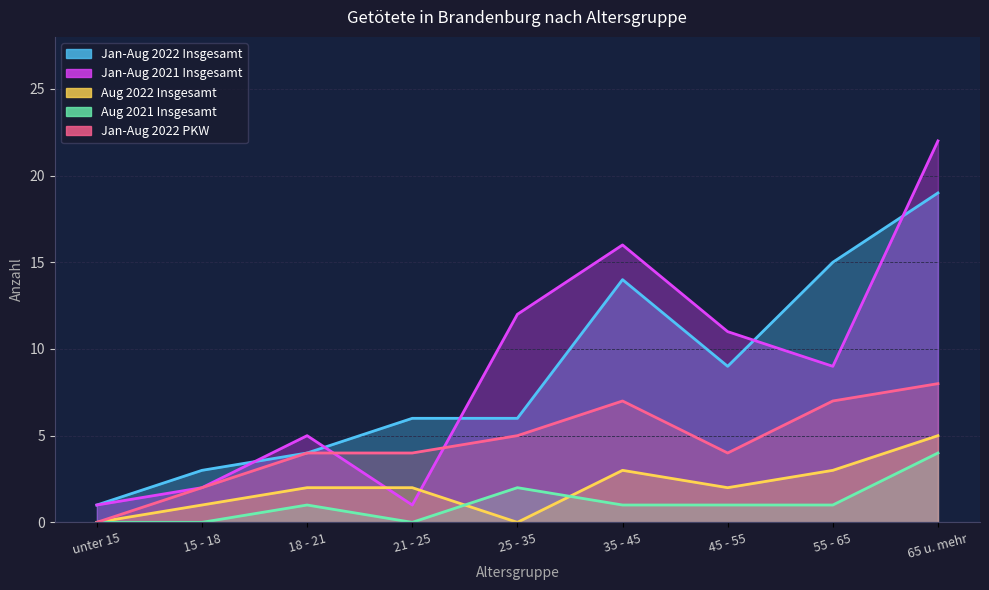

What is the label of the 8th point from the right?

15 - 18